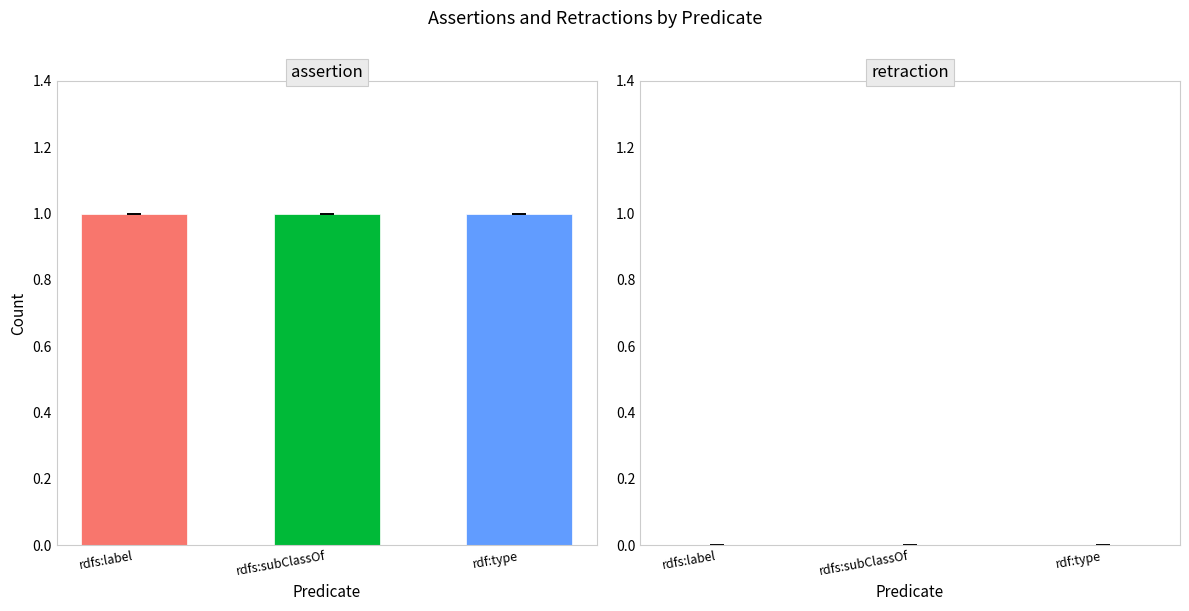

Which category has the highest value across all series?

rdfs:label